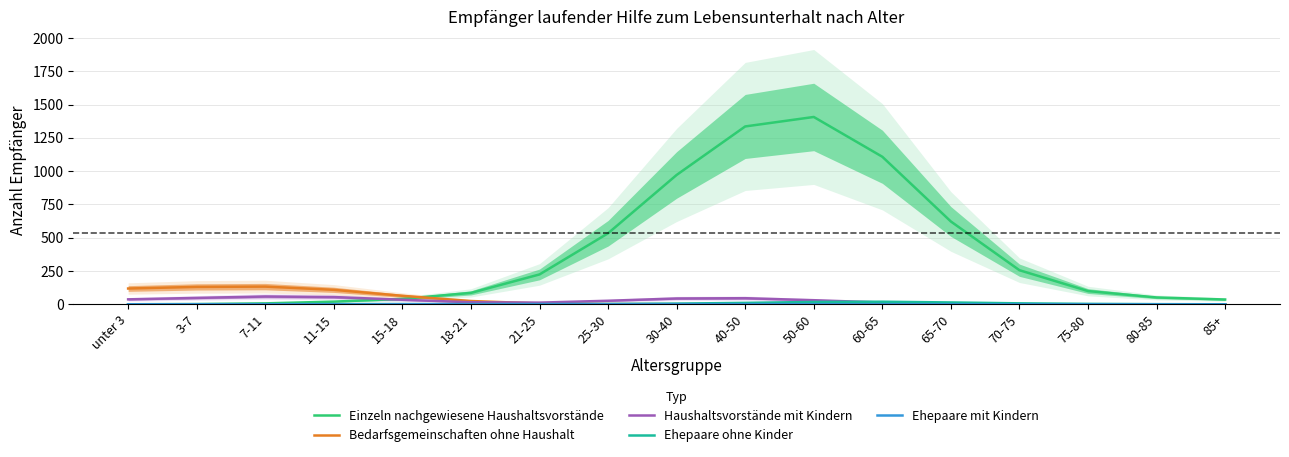

The Ehepaare ohne Kinder series shows 0.9 at 21-25. True or false?

False